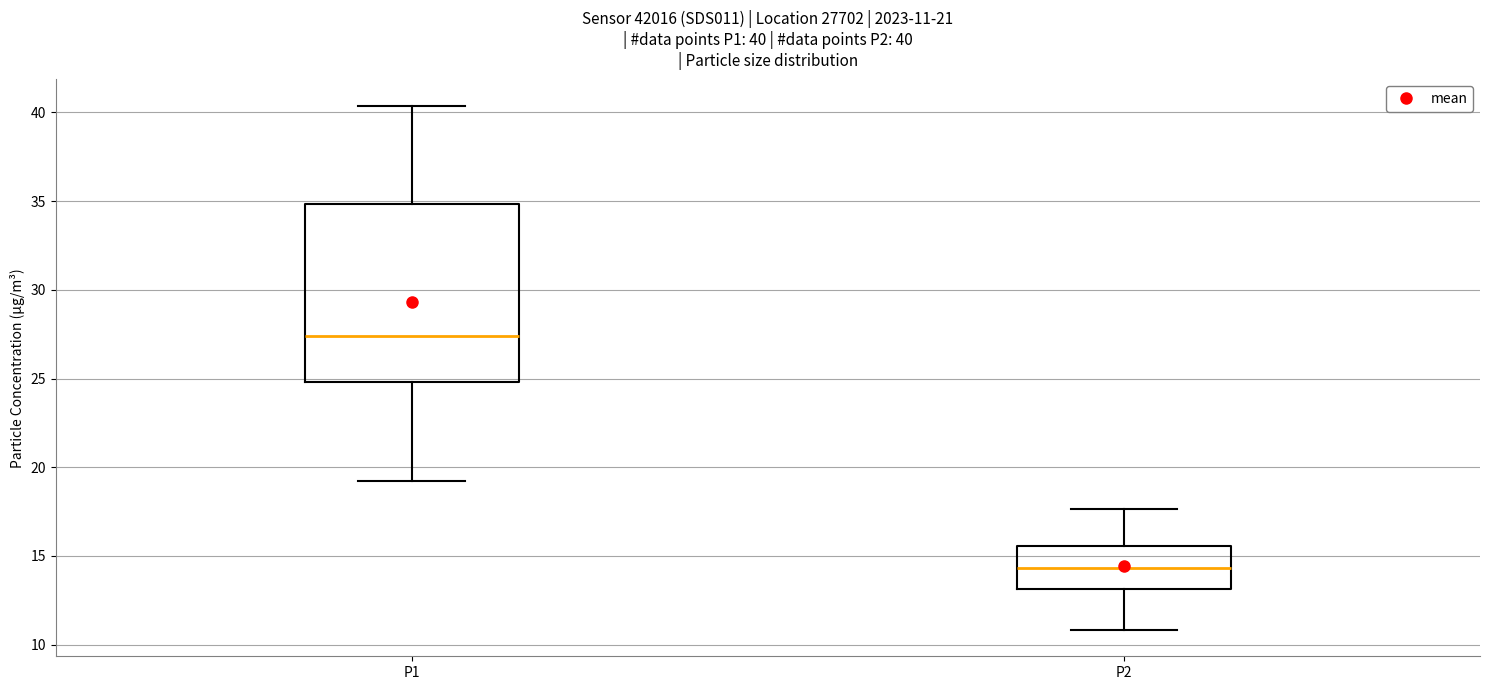

Which box is the tallest, from its lower edge to its upper edge?

P1